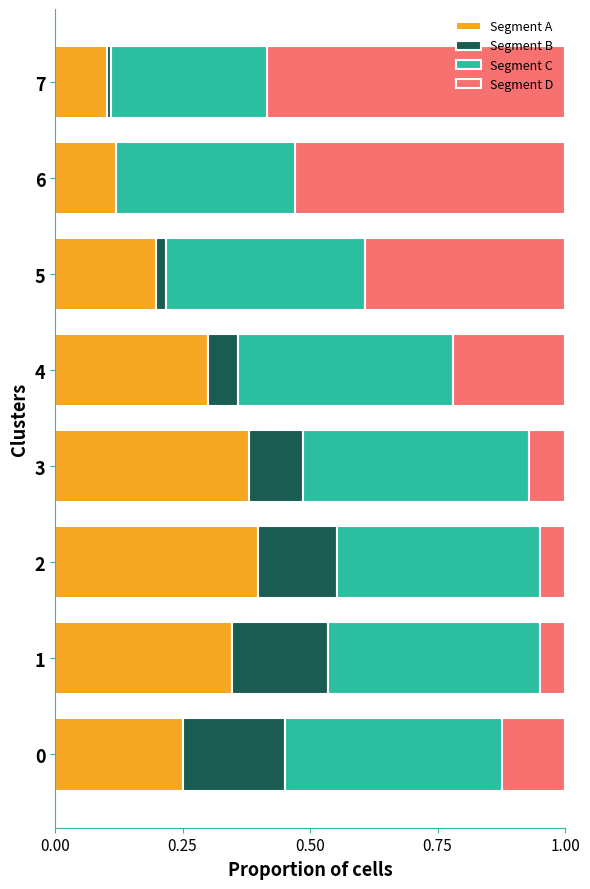

What is the sum of all Segment A values?

2.1